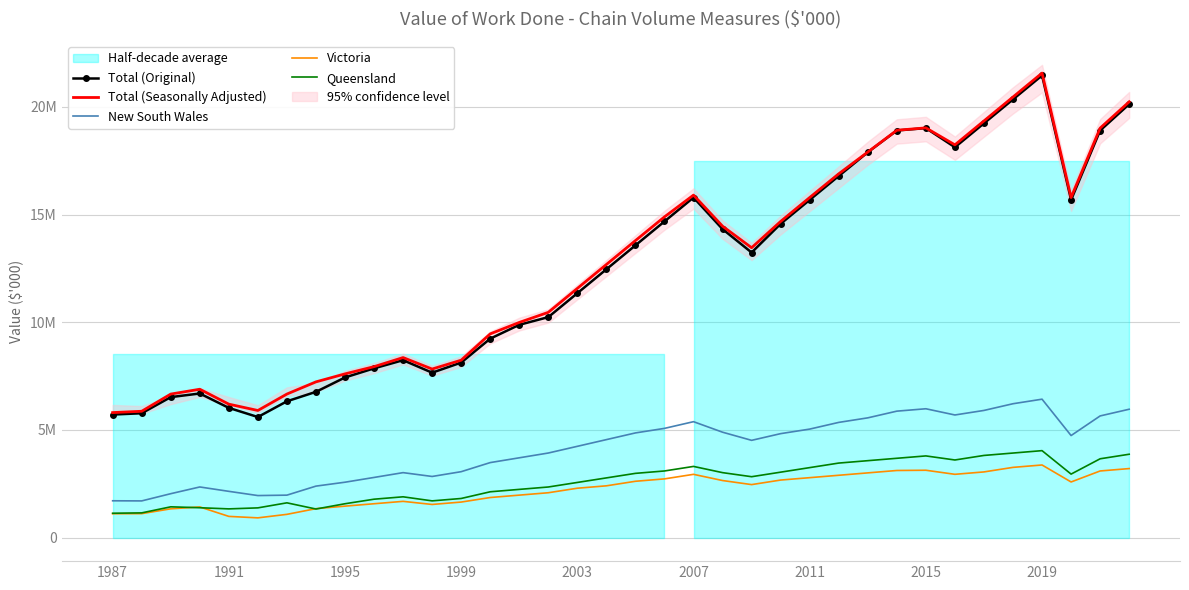

What position from the left is 27?

28